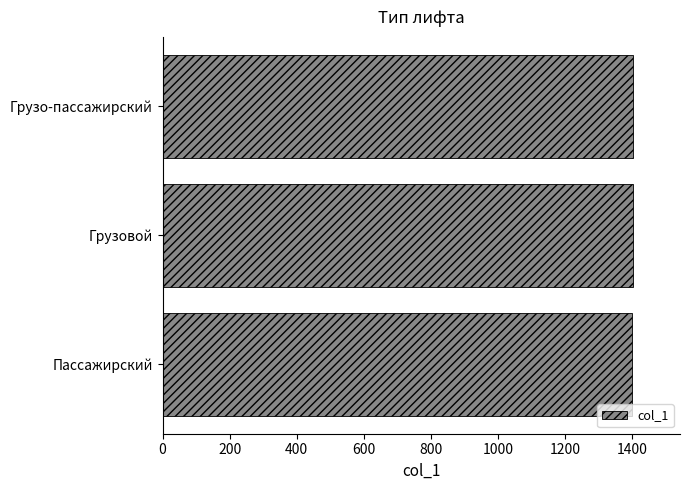

The chart shows a value of 1402 at Грузовой. True or false?

True